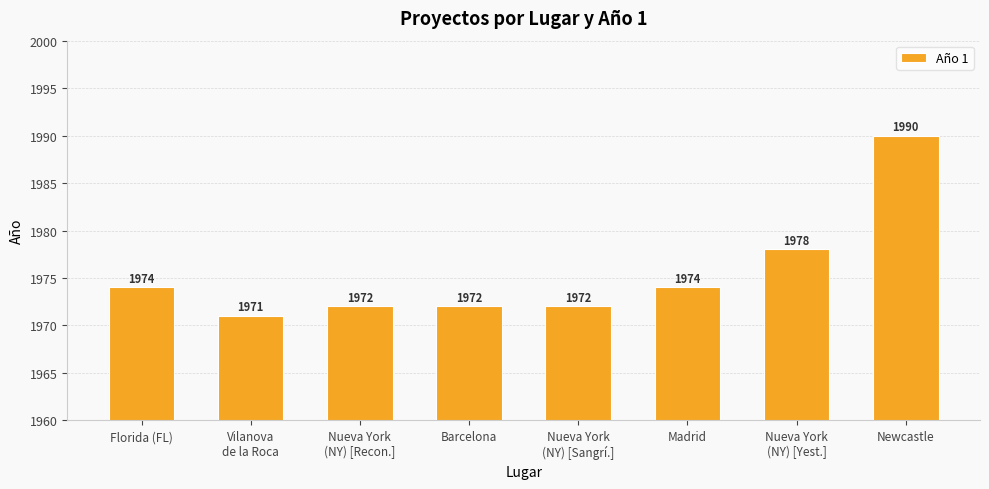

Reading right to left, transcribe all the data shown in this chart.

Newcastle=1990	Nueva York
(NY) [Yest.]=1978	Madrid=1974	Nueva York
(NY) [Sangrí.]=1972	Barcelona=1972	Nueva York
(NY) [Recon.]=1972	Vilanova
de la Roca=1971	Florida (FL)=1974